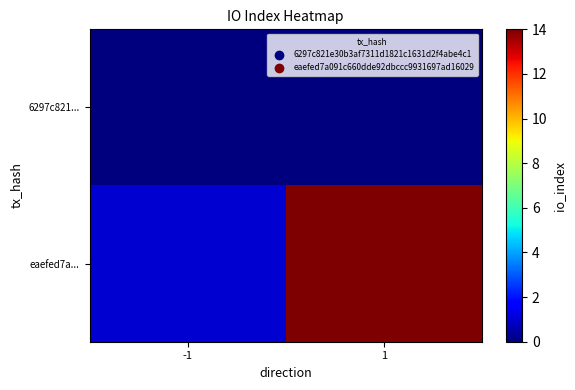

How many data points does each series have?

2